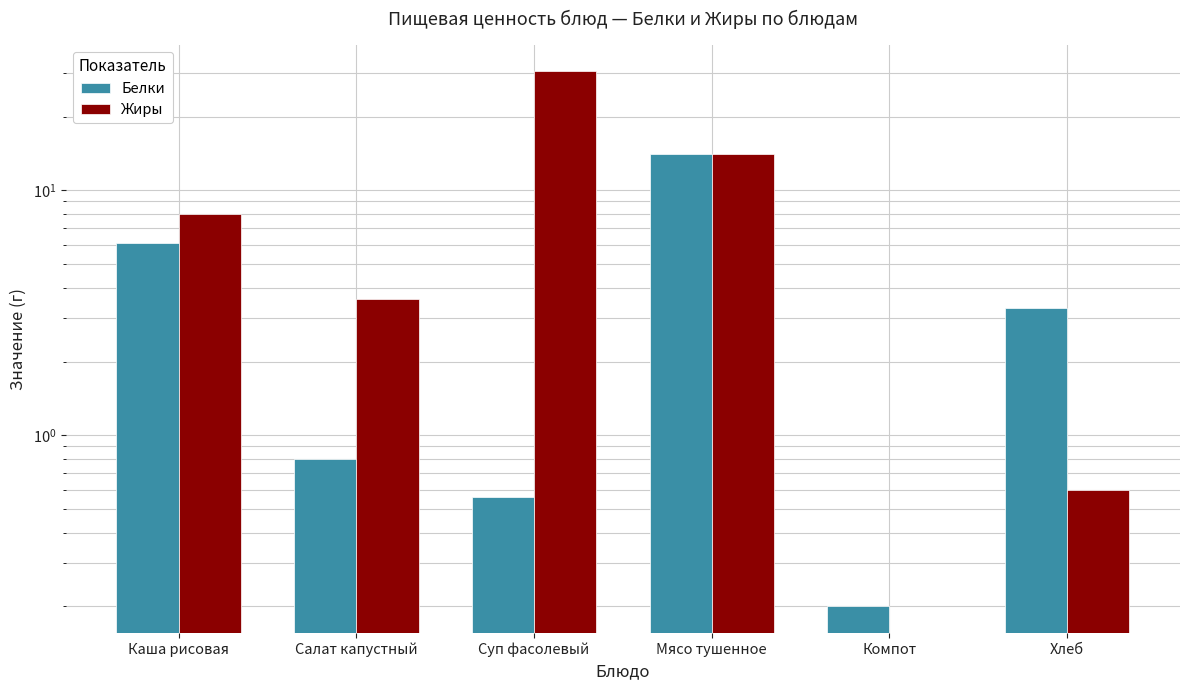

Reading left to right, extract all data points from this chart.

Белки: Каша рисовая=6.1	Салат капустный=0.8	Суп фасолевый=0.6	Мясо тушенное=14.0	Компот=0.2	Хлеб=3.3
Жиры: Каша рисовая=8.0	Салат капустный=3.6	Суп фасолевый=30.6	Мясо тушенное=14.0	Компот=0.0	Хлеб=0.6